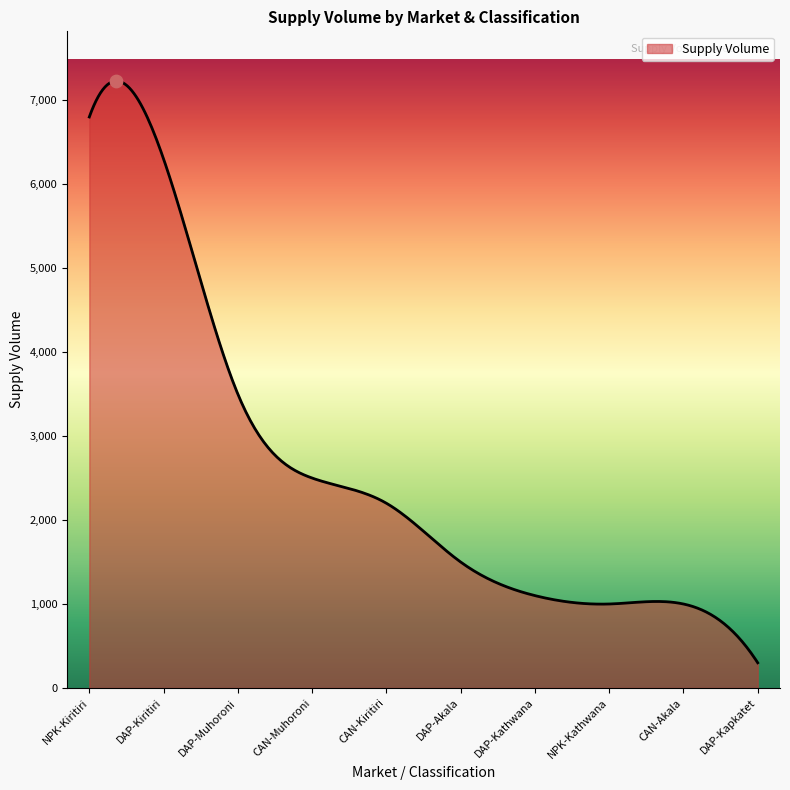

What is the greatest value displayed?

7228.5